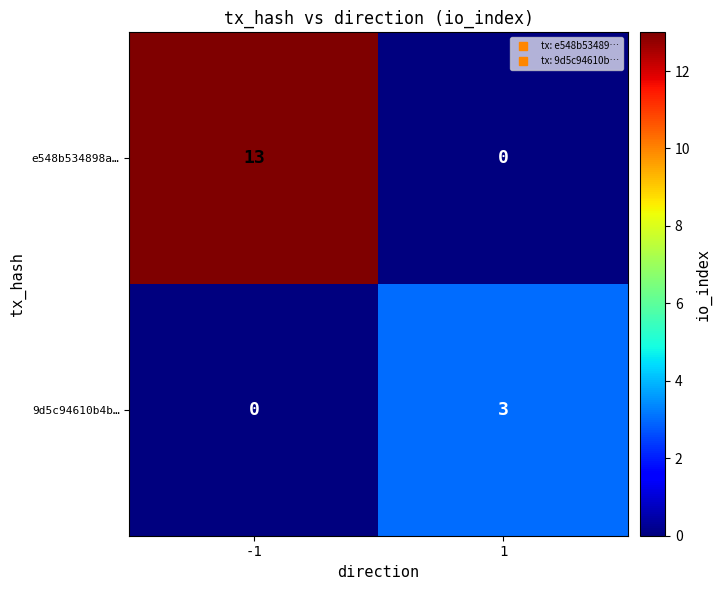

List the labels in order of e548b534898a… value, largest first.

-1, 1